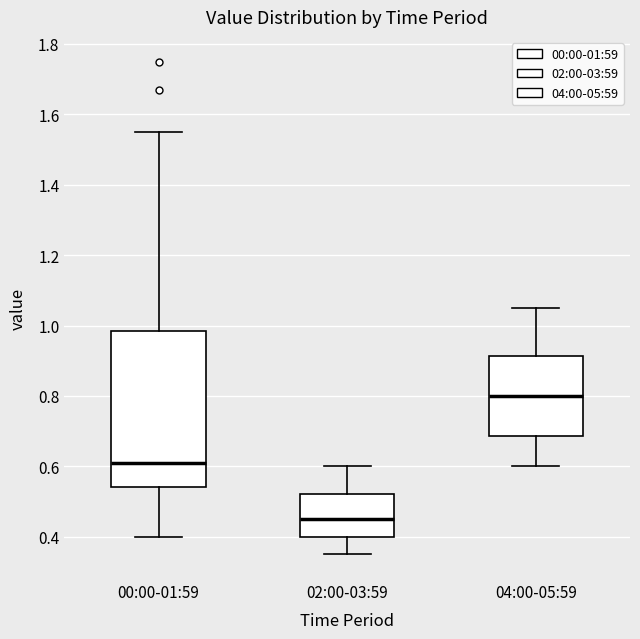

Reading left to right, transcribe this box plot: for each box, give where its median line is, the range the box spans, and where its two whiskers end, as read against the y-axis. The values are not printed on the chart, so give them approximately, as read against the axis.

00:00-01:59: median 0.62, box 0.54 to 0.98, whiskers 0.40 to 1.56
02:00-03:59: median 0.46, box 0.40 to 0.52, whiskers 0.36 to 0.60
04:00-05:59: median 0.80, box 0.68 to 0.92, whiskers 0.60 to 1.06